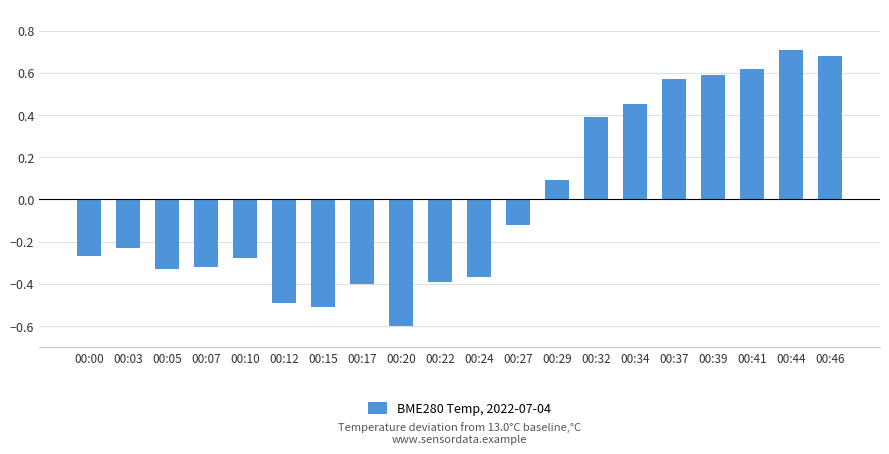

Which has a higher value, 00:34 or 00:17?

00:34